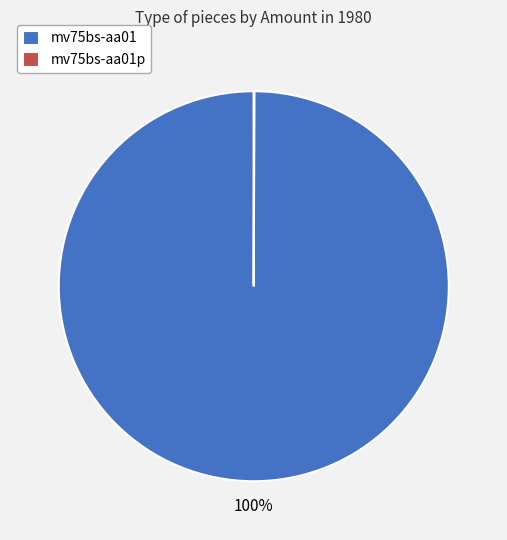

Is mv75bs-aa01 the majority of the pie?

Yes